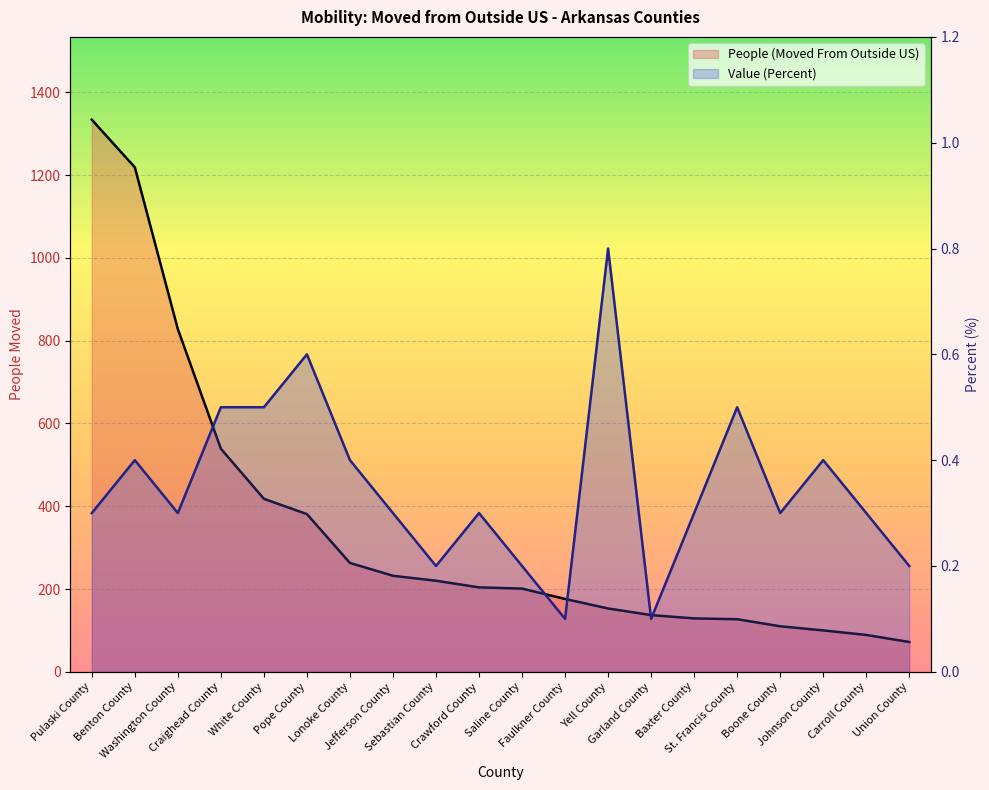

List the series in order of their overall mean, lowest first.

Value (Percent), People (Moved From Outside US)